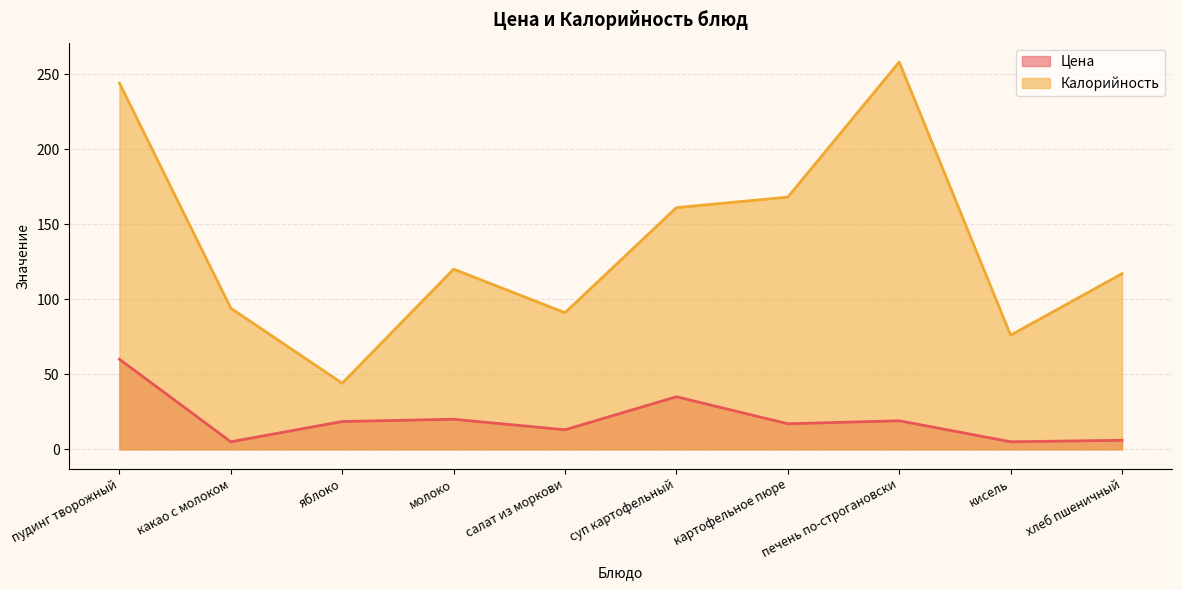

True or false: Цена and Калорийность cross at least once.

False